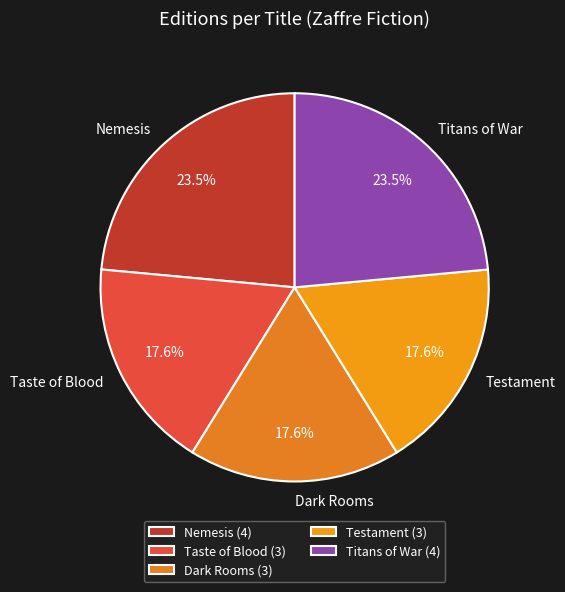

Combined, do Taste of Blood and Dark Rooms account for over 50%?

No